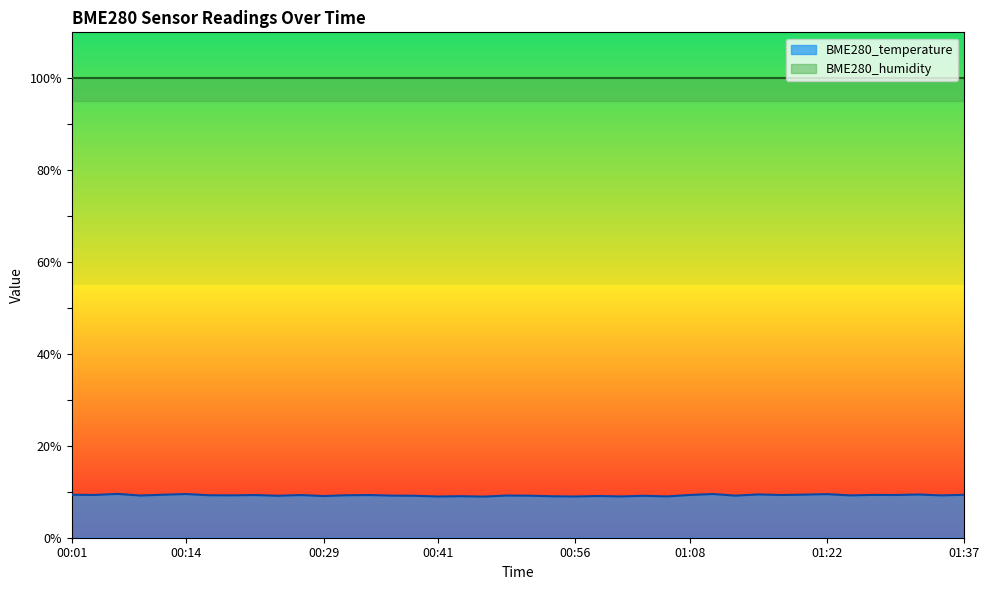

Where does the data first go above 9?

00:01